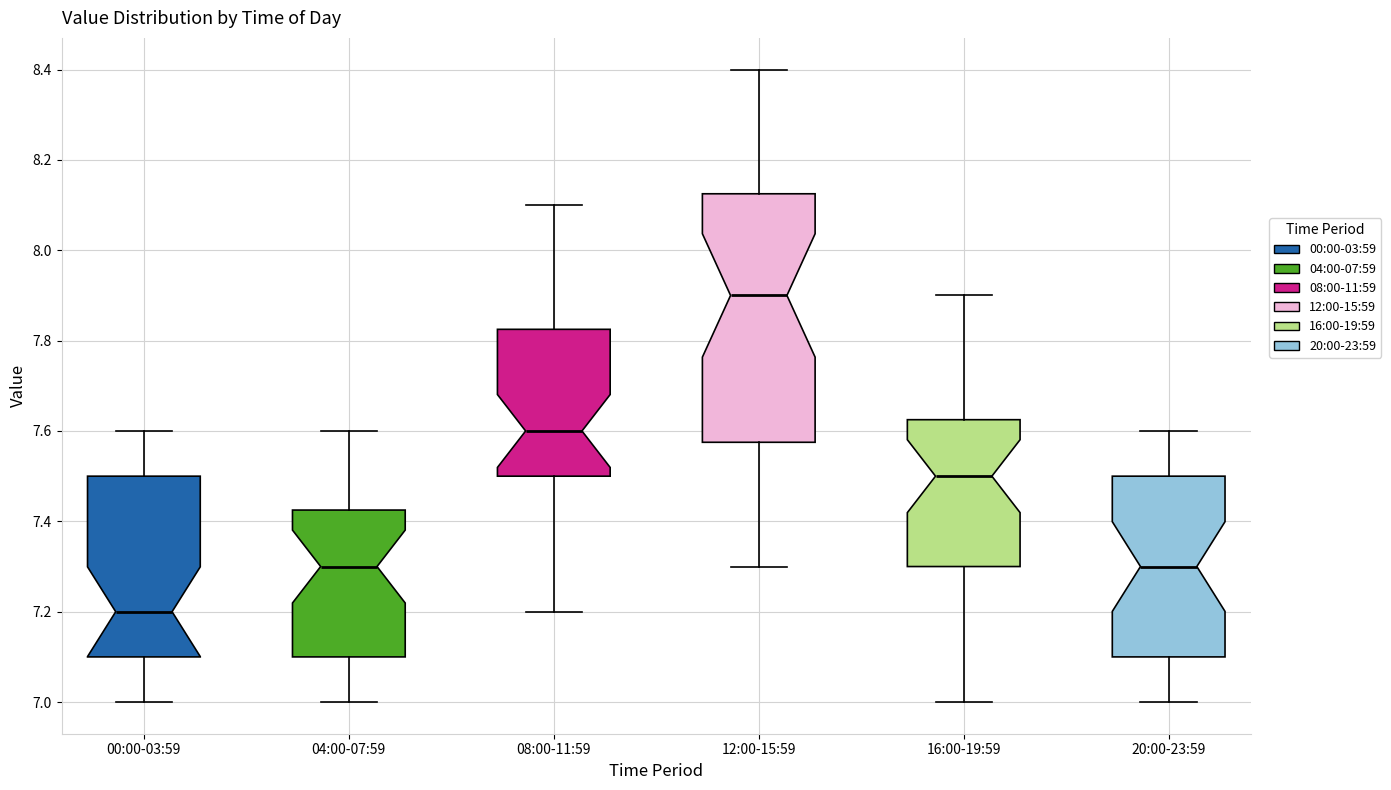

Where does the median line of the box for 04:00-07:59 sit on the y-axis? The values are not printed on the chart, so give them approximately, as read against the axis.

7.30